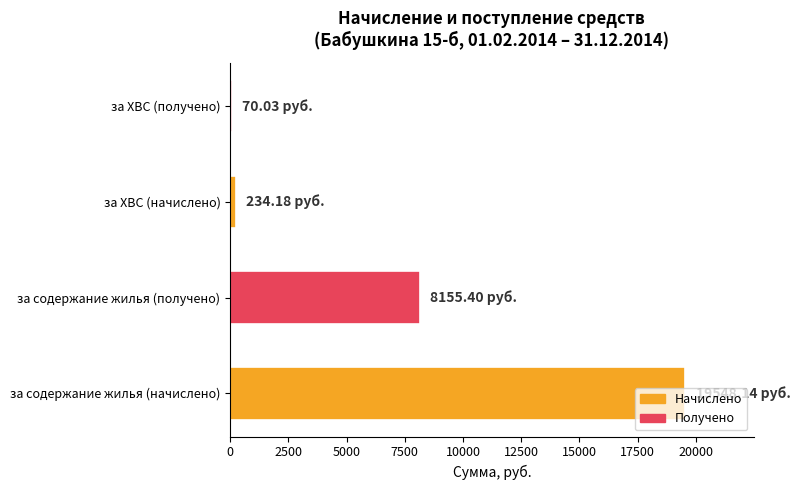

Between за ХВС (начислено) and за содержание жилья (начислено), which is larger?

за содержание жилья (начислено)